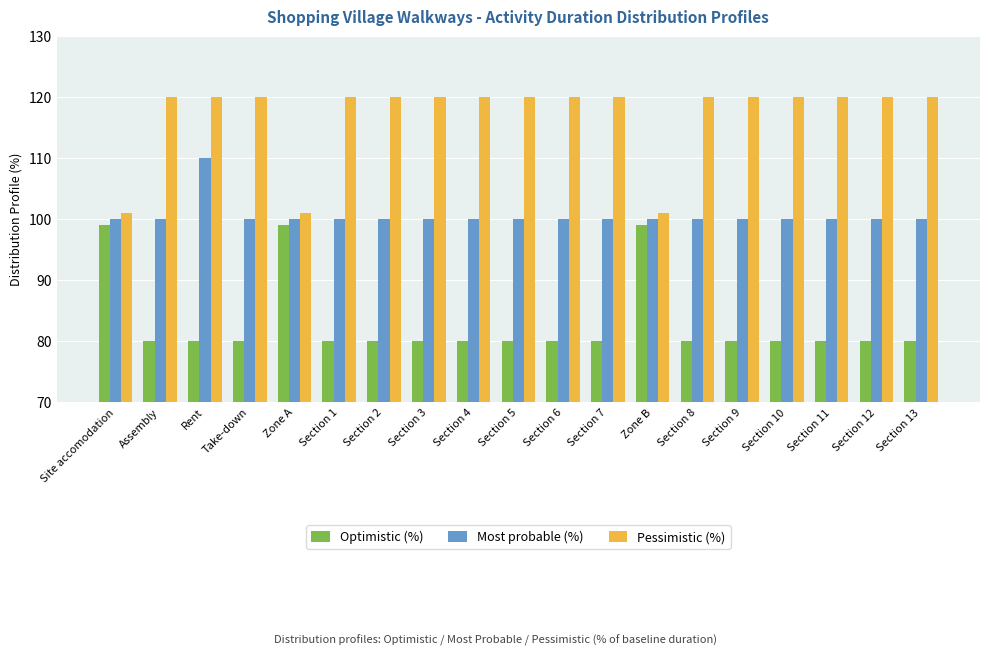

What is the total value across all series at Section 1?

300